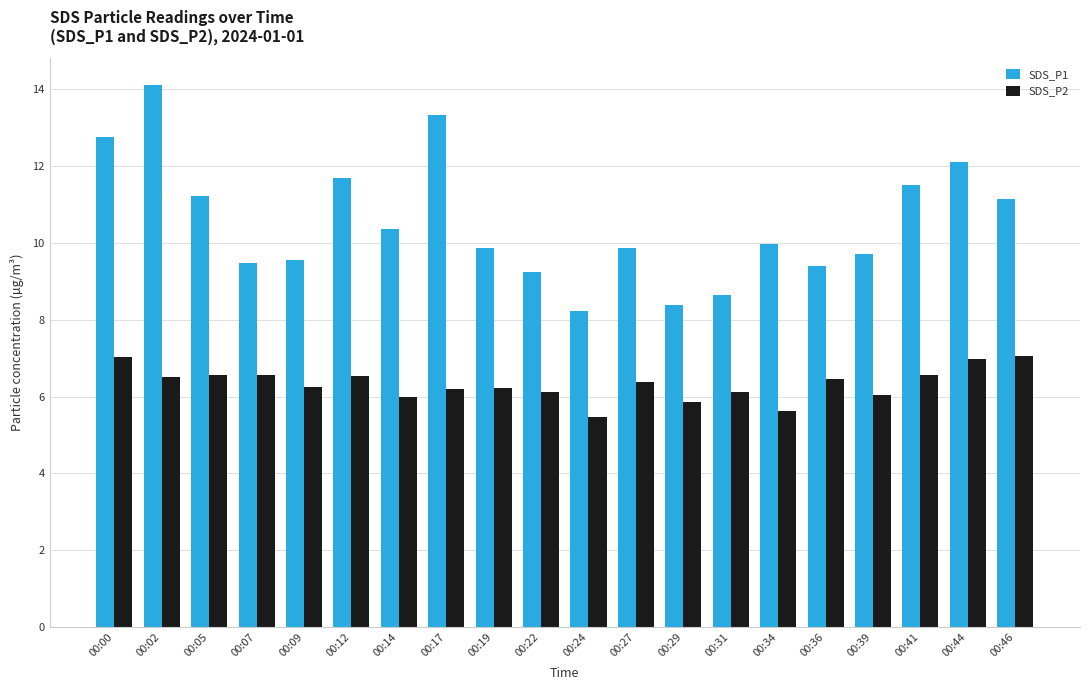

What is the sum of the SDS_P2 values at 00:27 and 00:46?

13.4